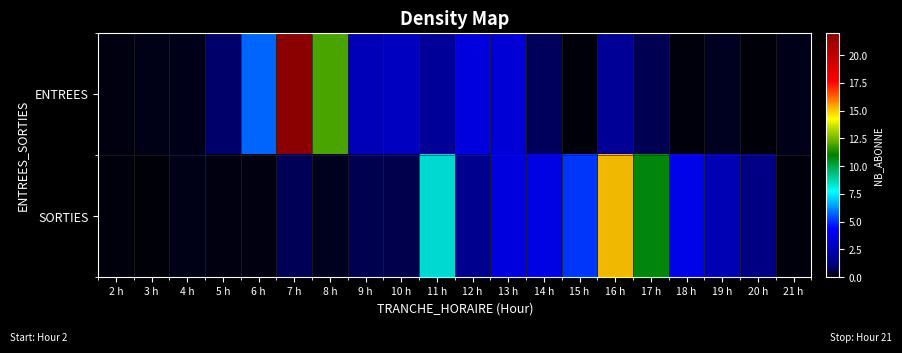

The value of SORTIES at 7 h is 0.5. True or false?

False